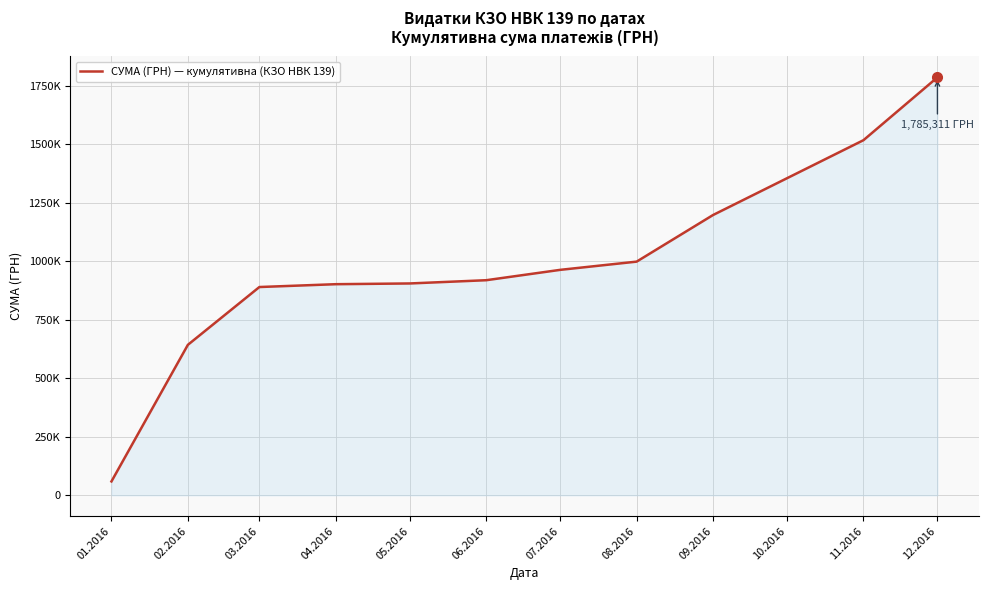

What is the label of the 11th point from the left?

12.2016